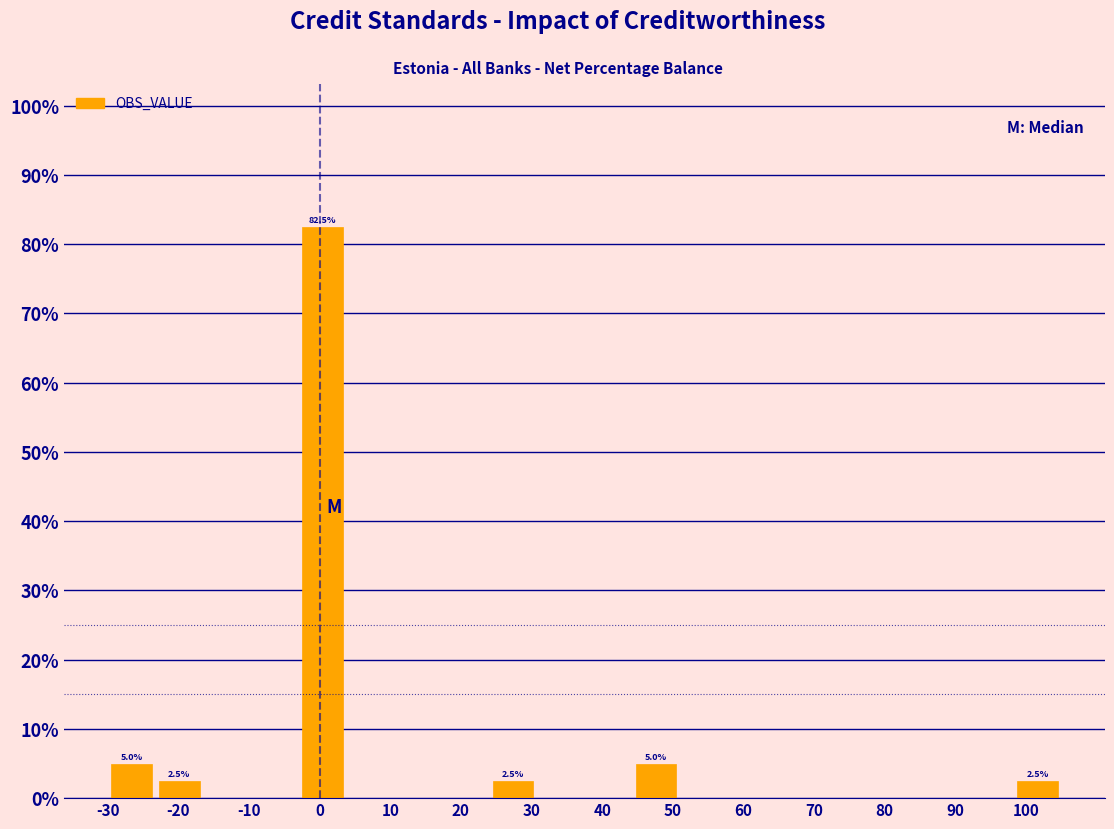

Which range on the x-axis has the tallest bar?

-3 to 4